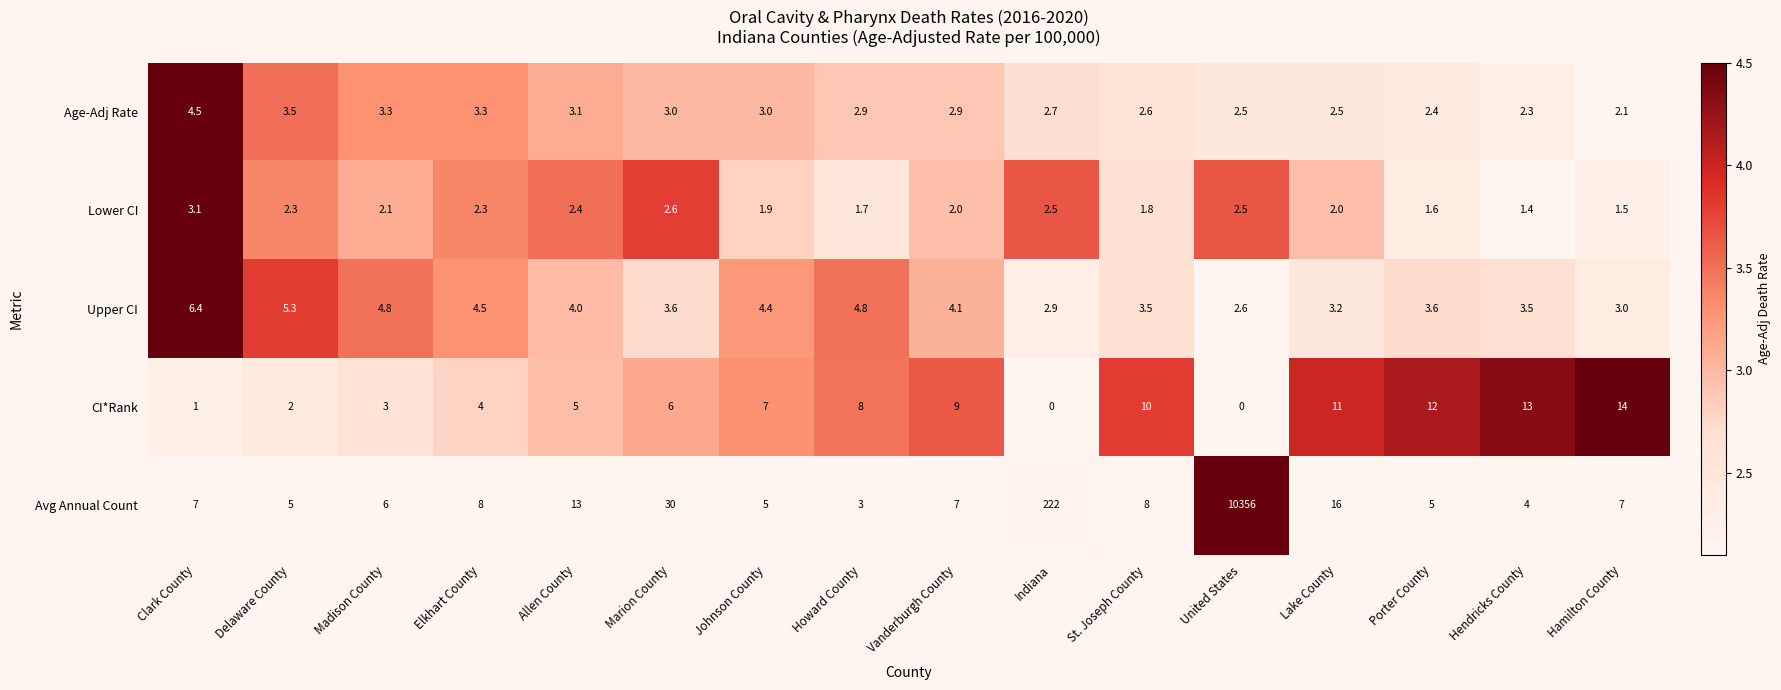

Between Johnson County and Hamilton County, which series saw the biggest shift?

CI*Rank